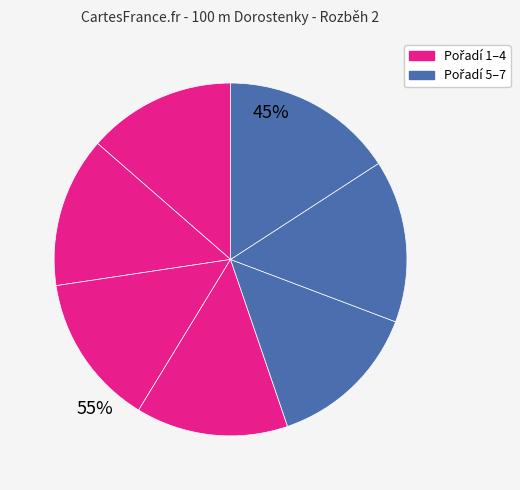

Count the number of slices in the pie.

7